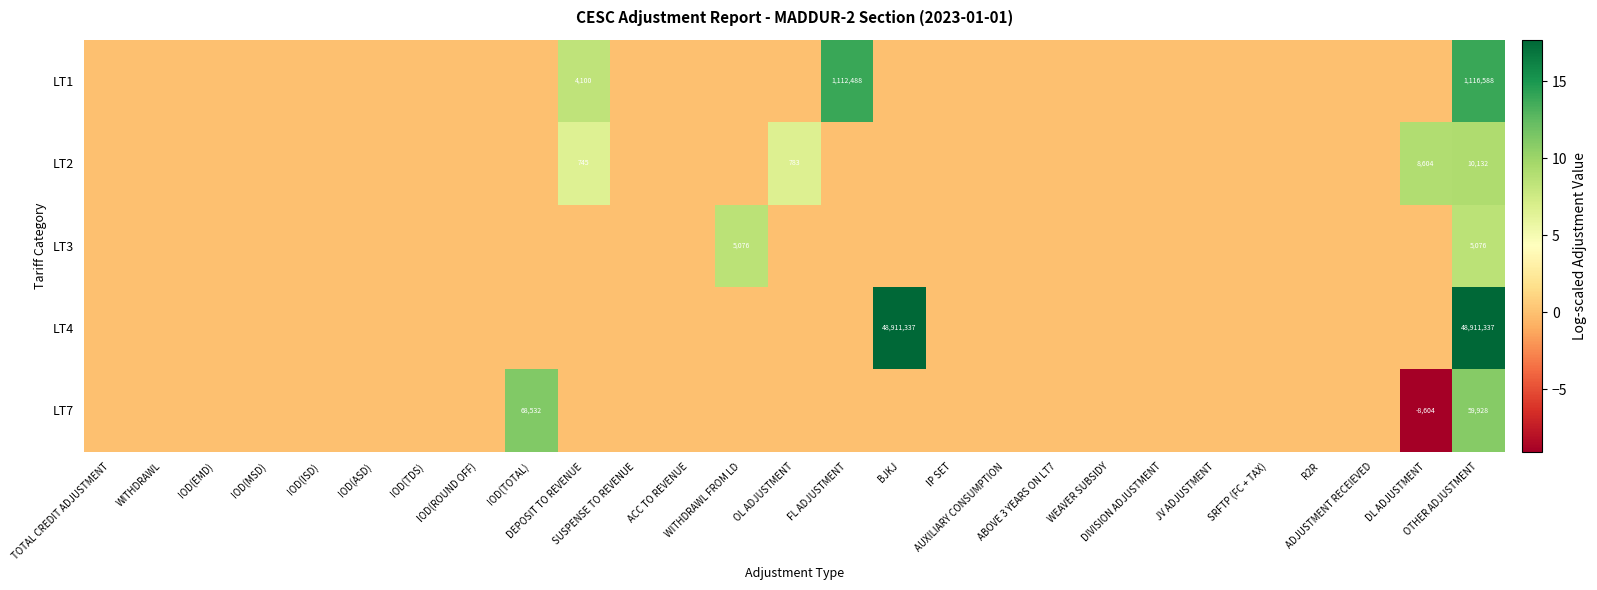

At OL ADJUSTMENT, list the series in order from largest to smallest.

LT2, LT1, LT3, LT4, LT7